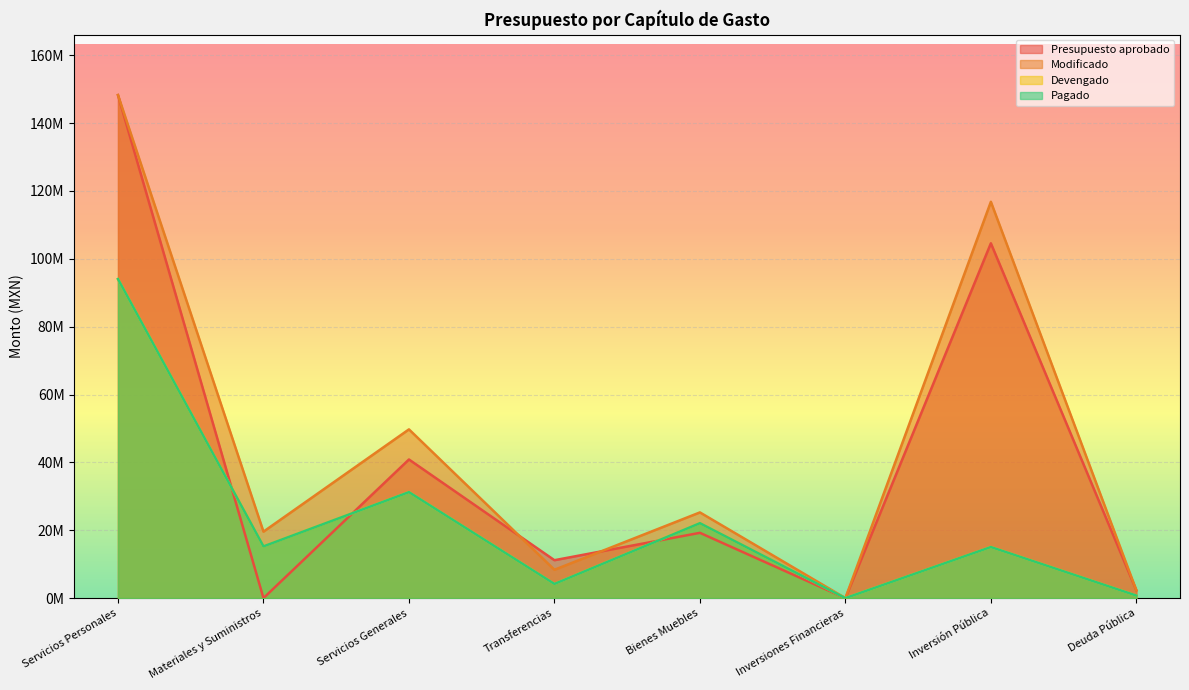

In Pagado, how many points are higher than both neighbors (excluding endpoints)?

3